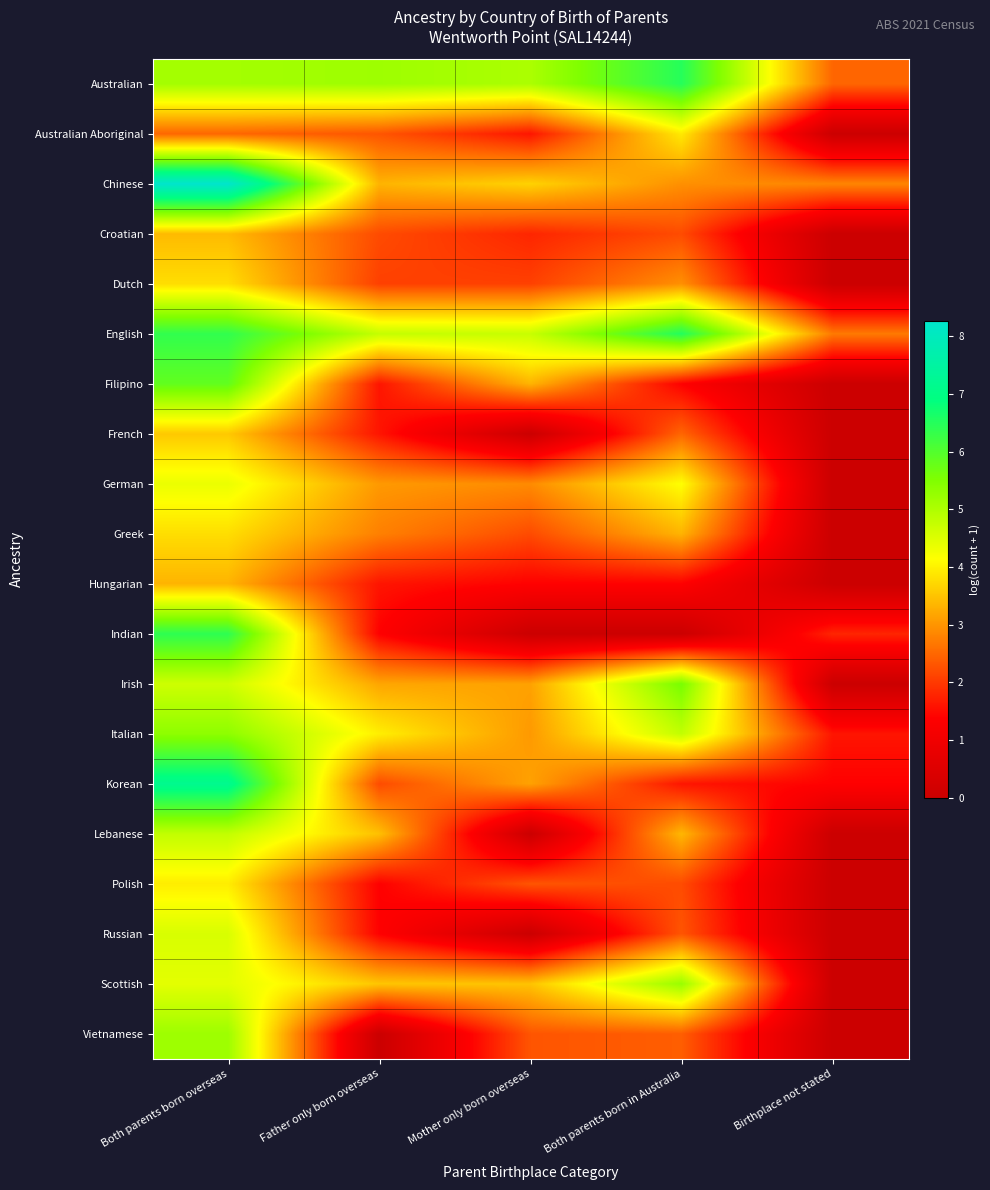

At which category does the chart reach its peak across all series?

Both parents born overseas